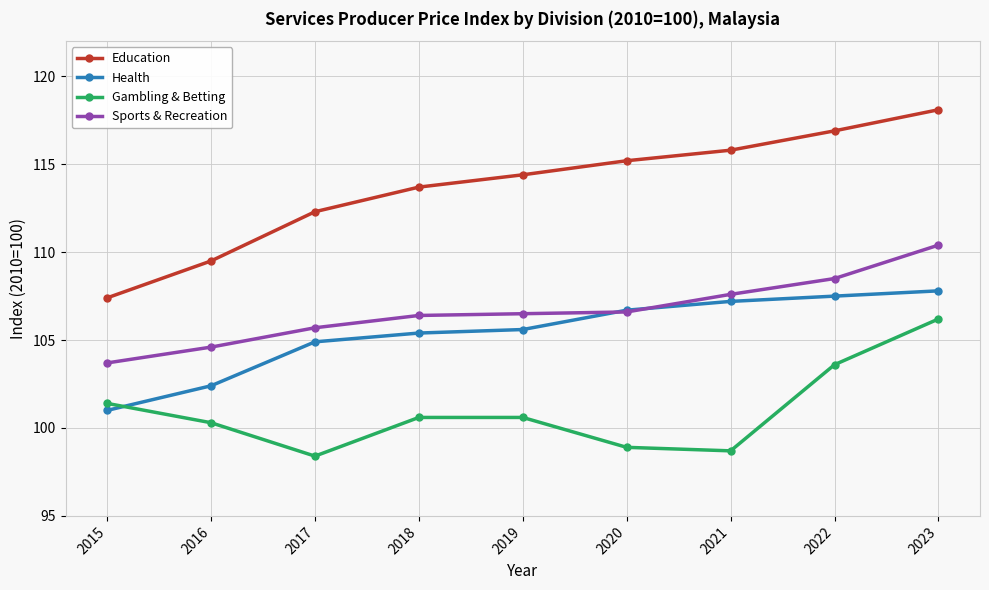

What is the difference between the highest and lowest values at 2019?

13.8